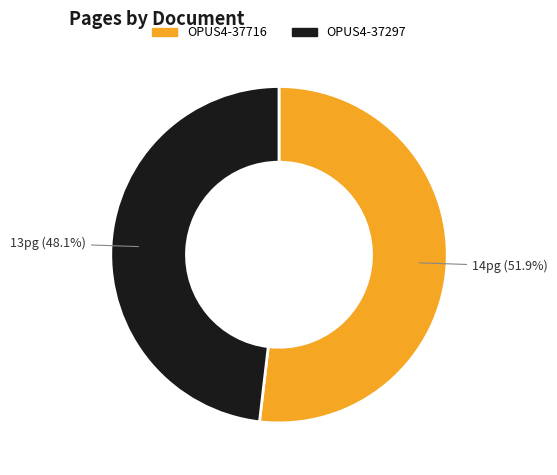

Which slice is the smallest?

OPUS4-37297